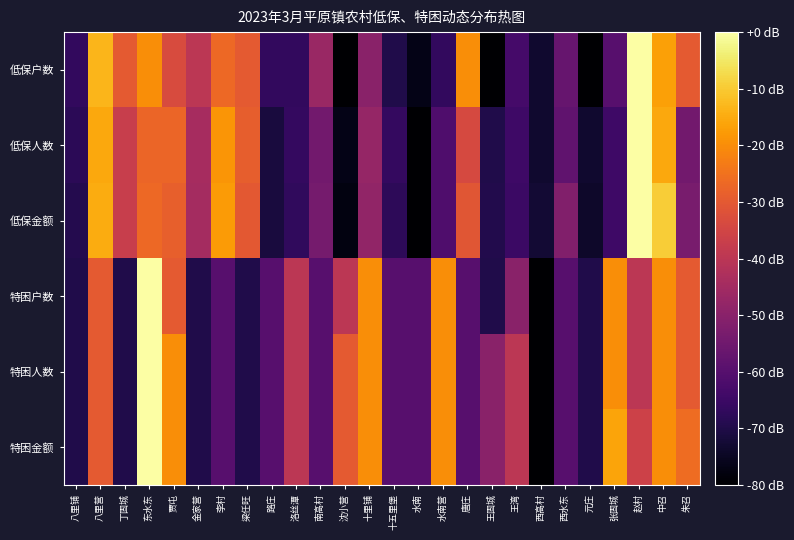

At which category is the sum across all series the highest?

东水东